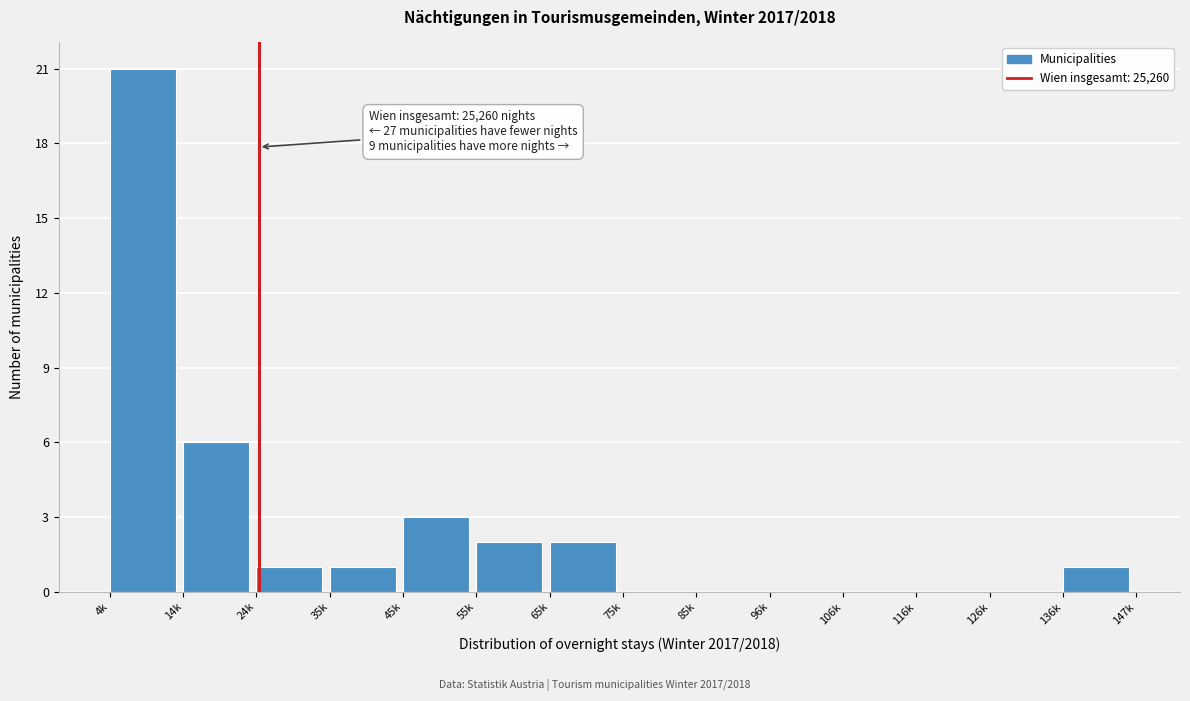

Reading left to right, what are all the values shown in this chart?

4k=21	14k=6	24k=1	35k=1	45k=3	55k=2	65k=2	75k=0	85k=0	96k=0	106k=0	116k=0	126k=0	136k=1